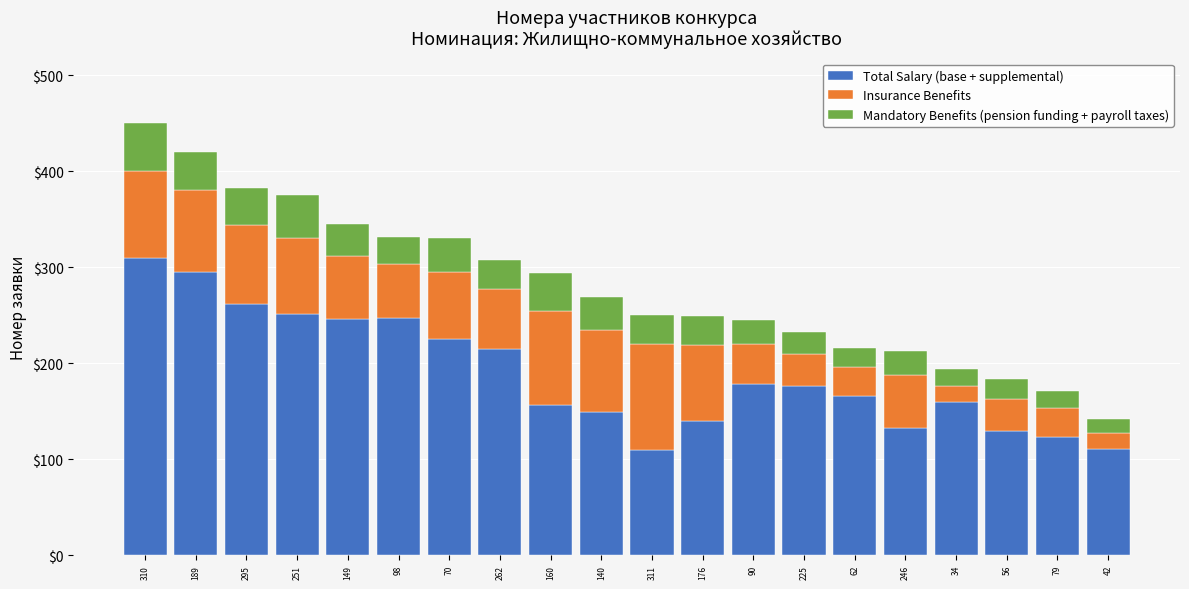

What is the difference between the maximum and second lowest values in the Total Salary (base + supplemental) series?

199